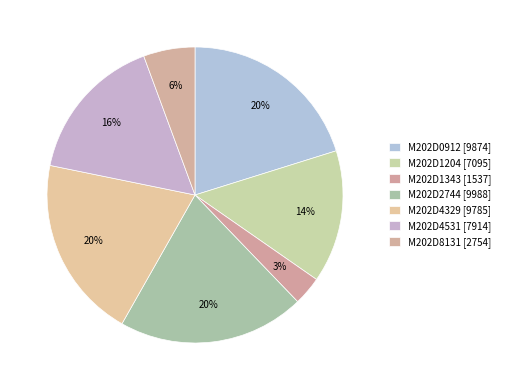

Does any single category account for the majority?

No